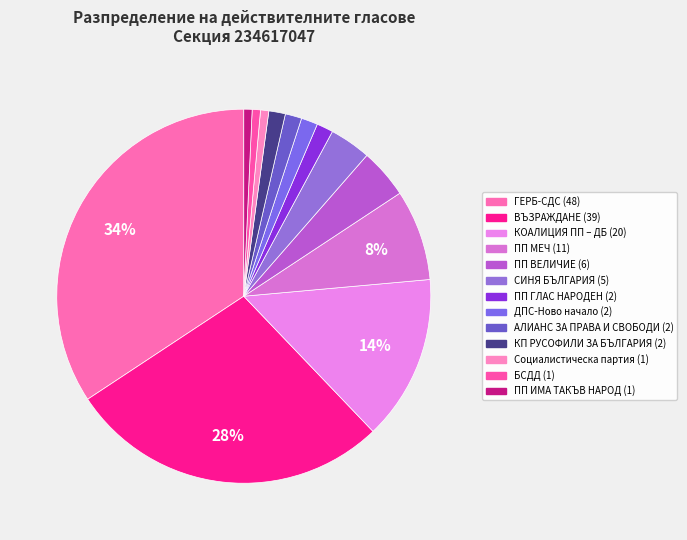

To the nearest percent, what percentage of the pie is Социалистическа партия?

1%